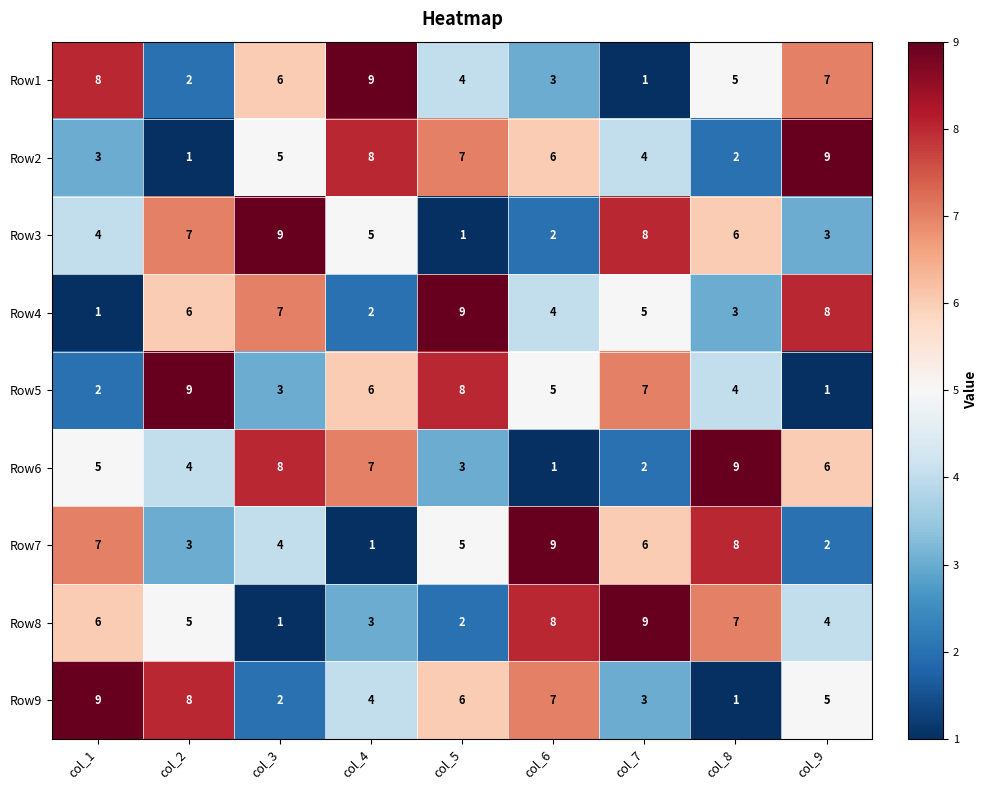

At col_2, list the series in order from largest to smallest.

Row5, Row9, Row3, Row4, Row8, Row6, Row7, Row1, Row2